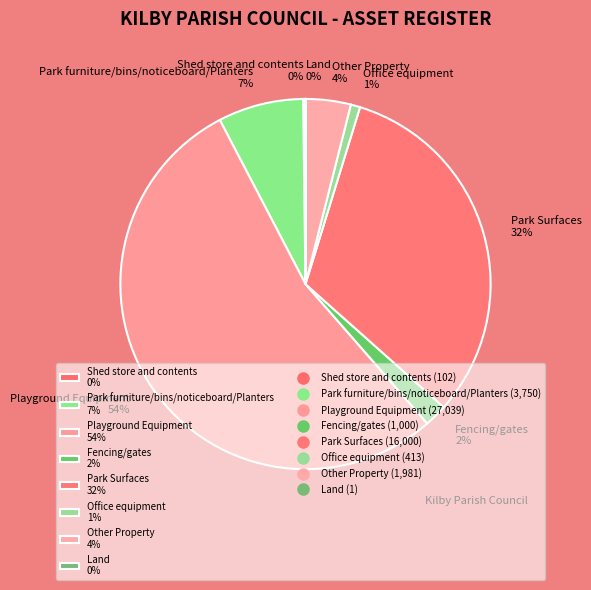

Does Playground Equipment represent more than half of the total?

Yes